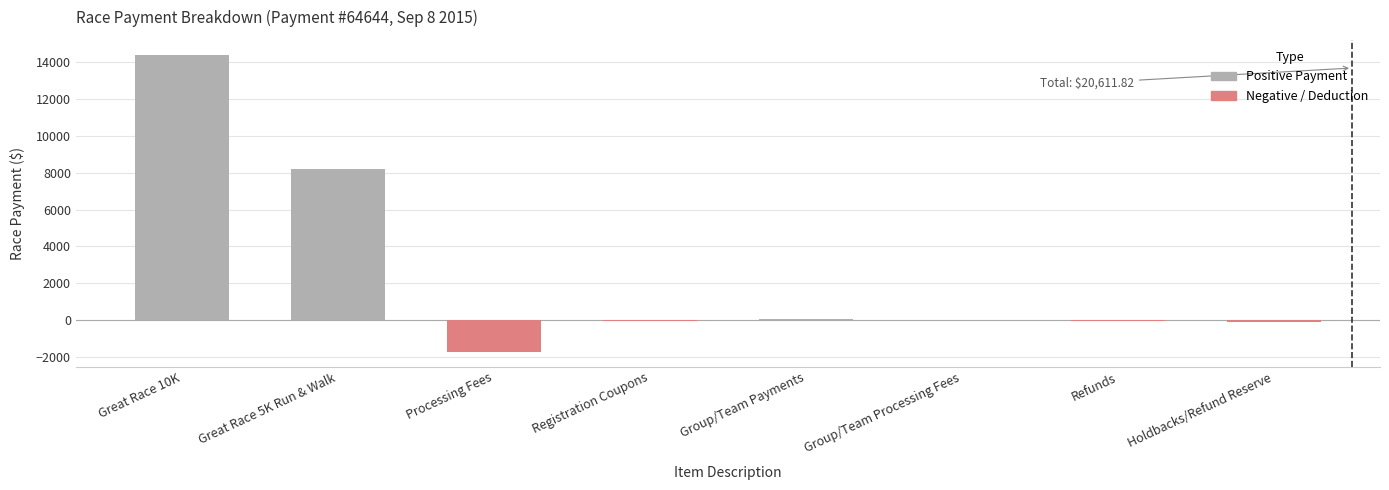

What is the greatest value displayed?

14420.0